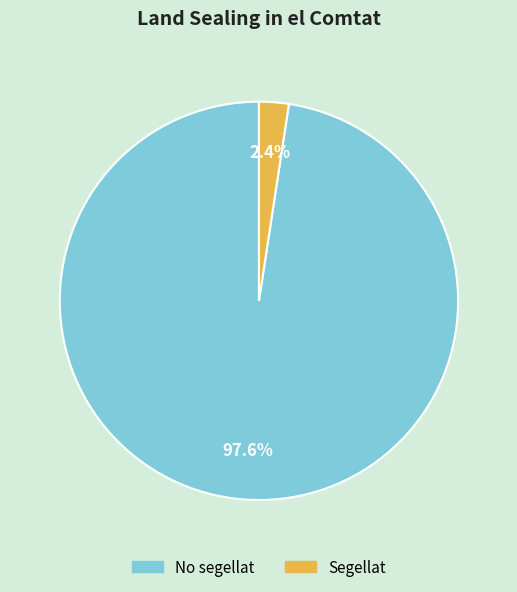

Rank the categories by value from highest to lowest.

No segellat, Segellat